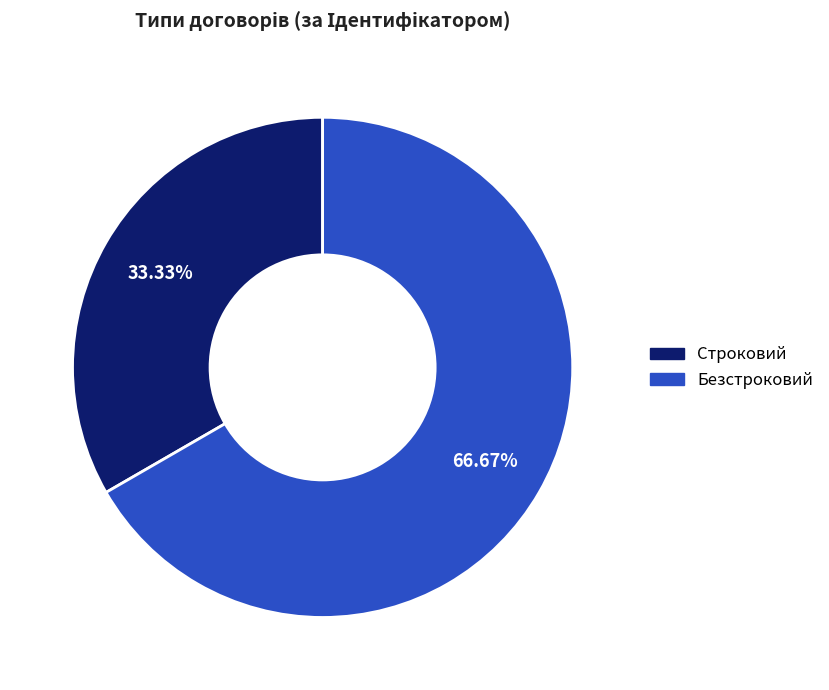

Is the sum of Строковий and Безстроковий greater than half?

Yes